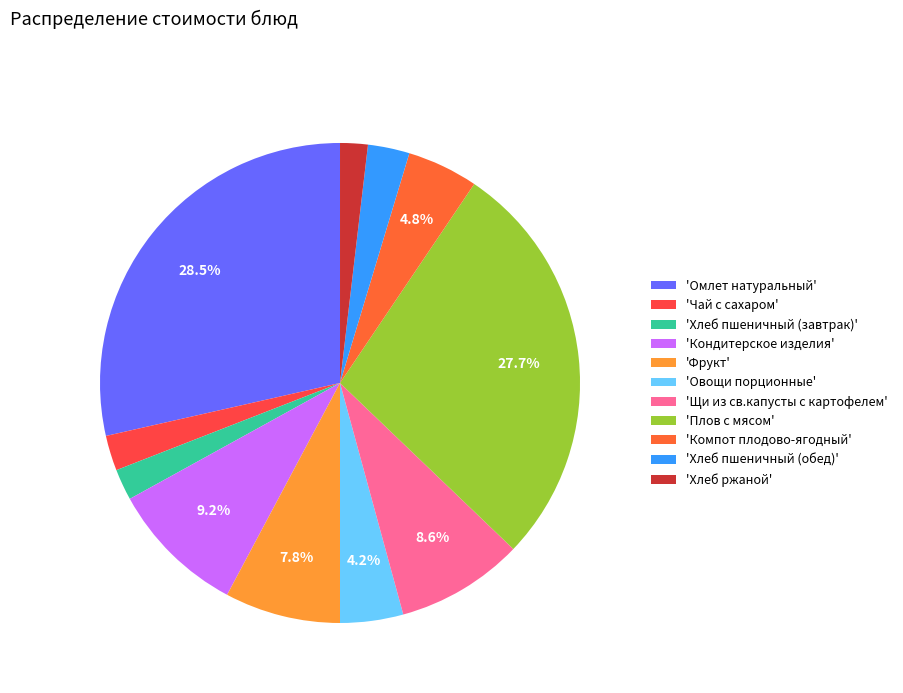

Count the number of slices in the pie.

11